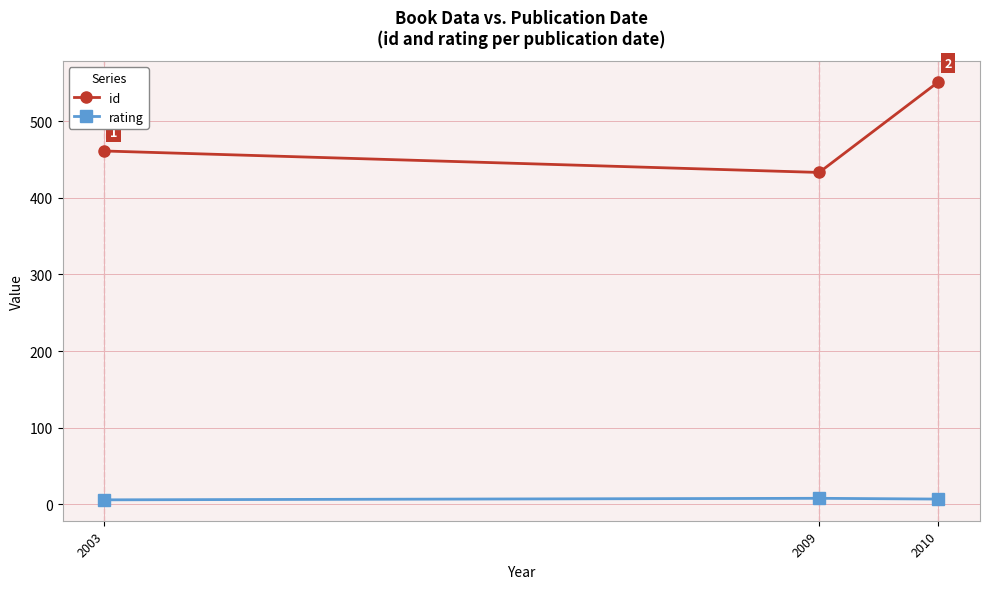

Is it true that id equals 551 at 2010?

True